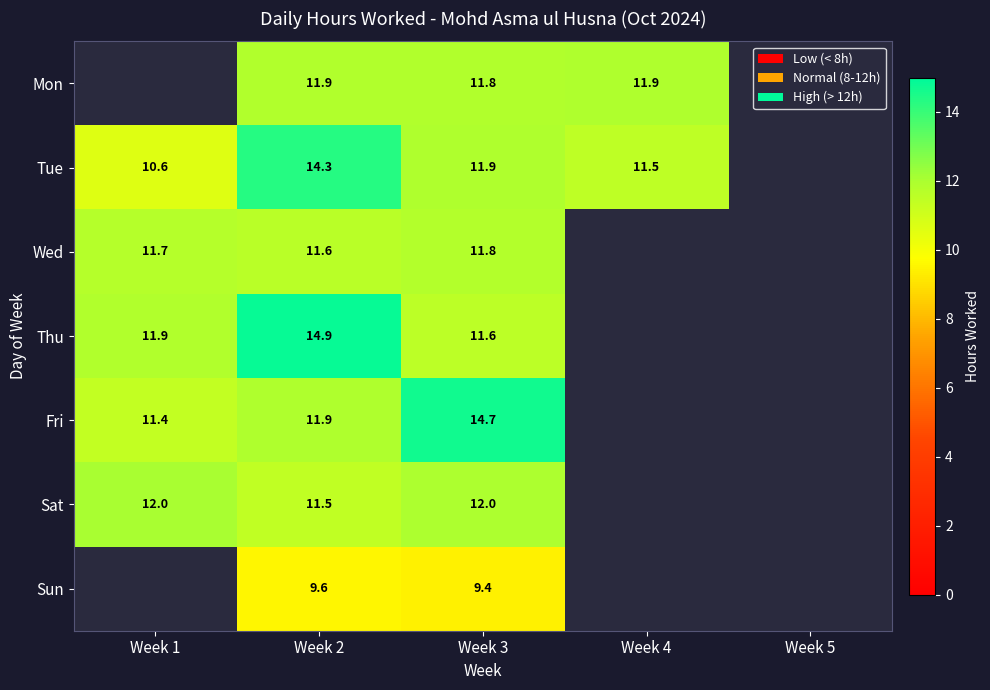

Is the value of Mon at Week 4 greater than the value of Tue at Week 2?

No